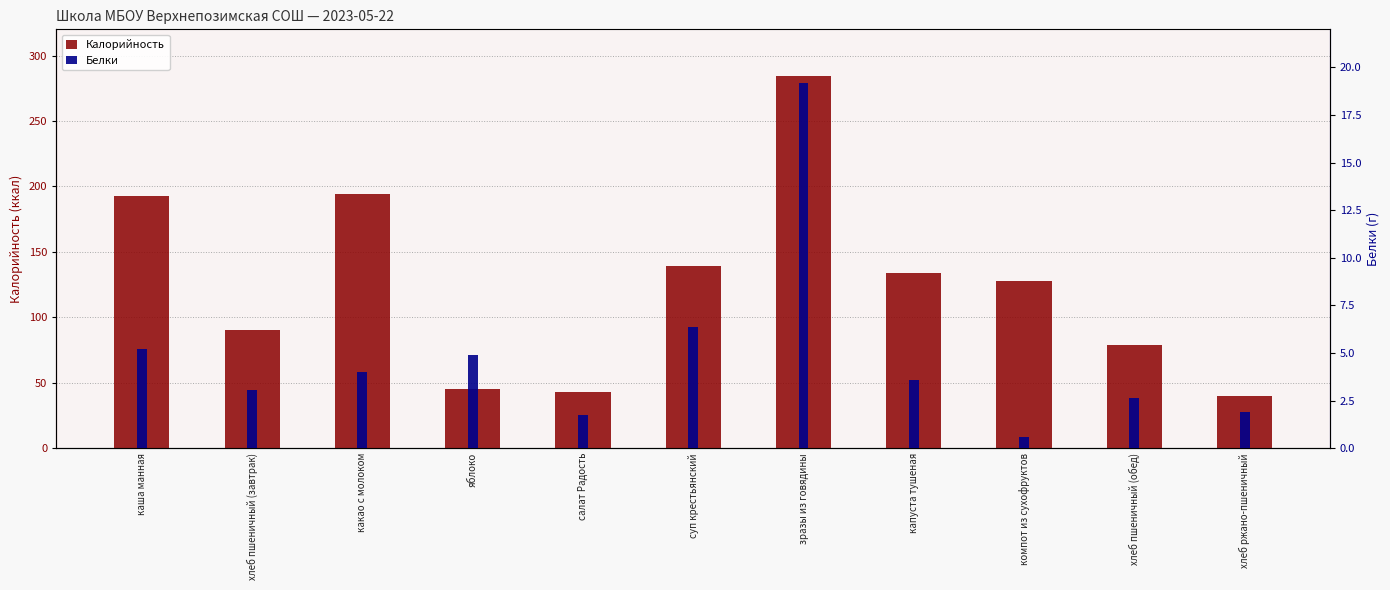

What is the maximum value shown in the chart?

284.0